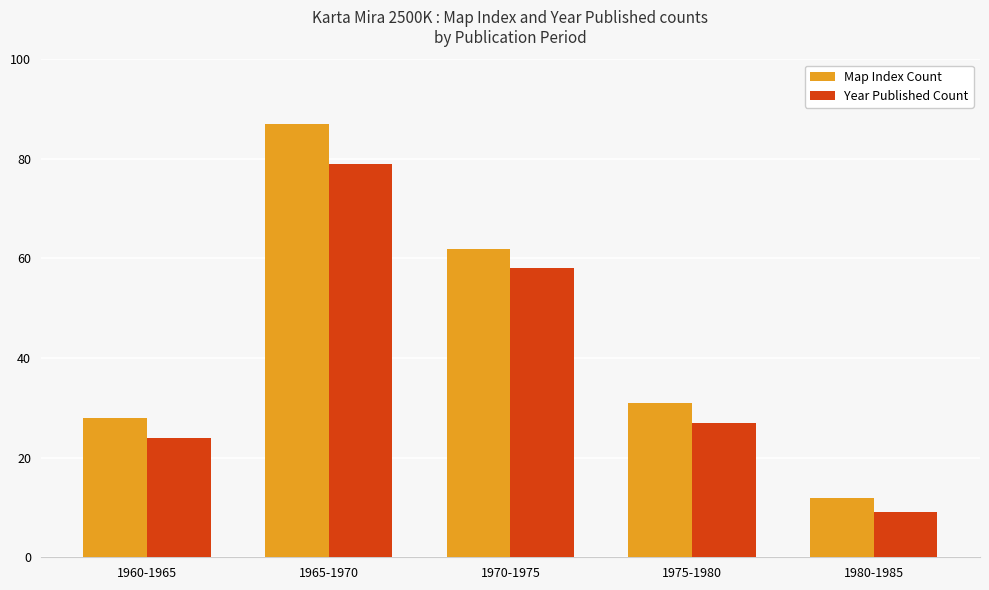

The value of Map Index Count at 1980-1985 is 21. True or false?

False